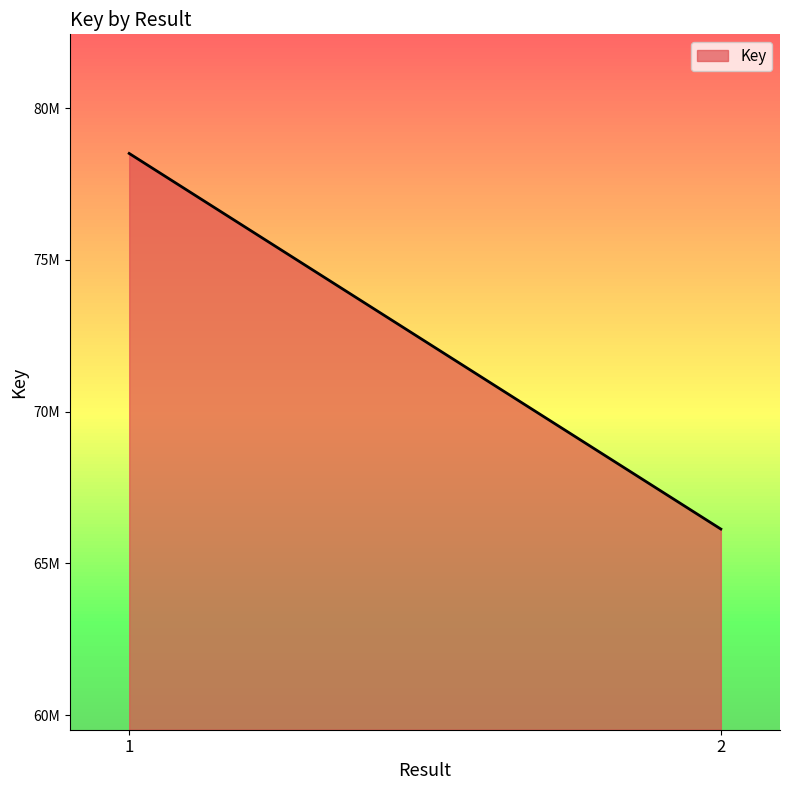

What is the ratio of the value at 2 to the value at 1?

0.8